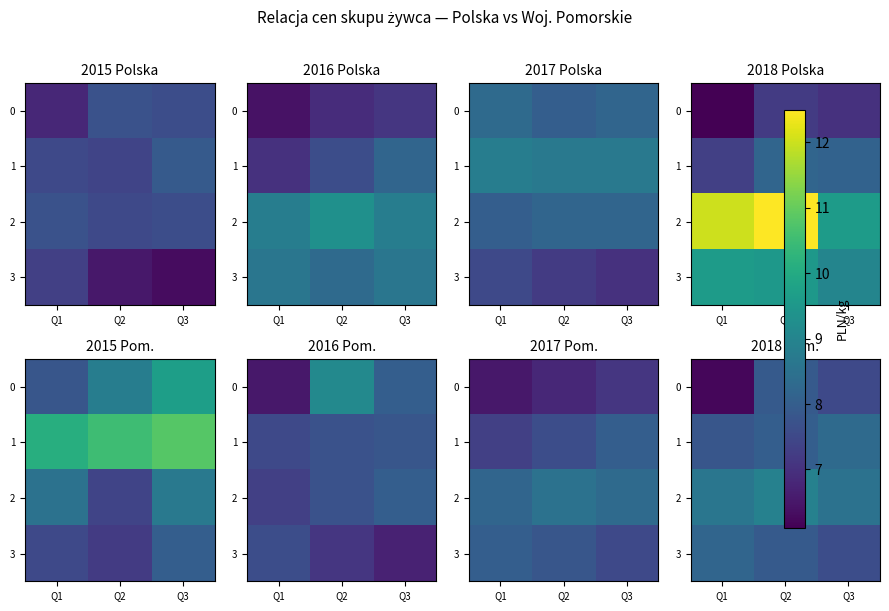

Where is 2 nearest to the value 8?

Q3